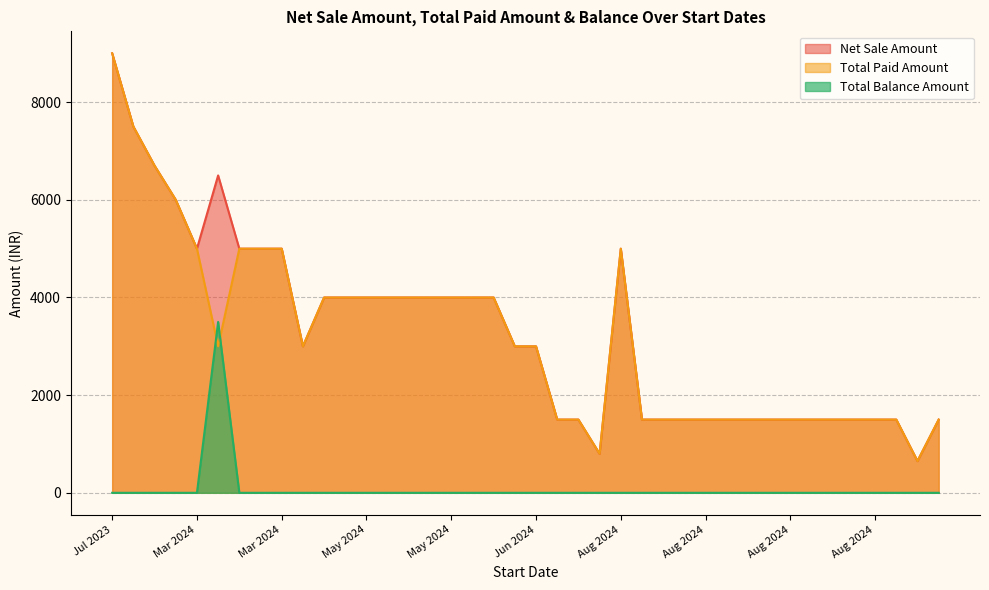

The Total Paid Amount series shows 1490 at 23-04-2024. True or false?

False